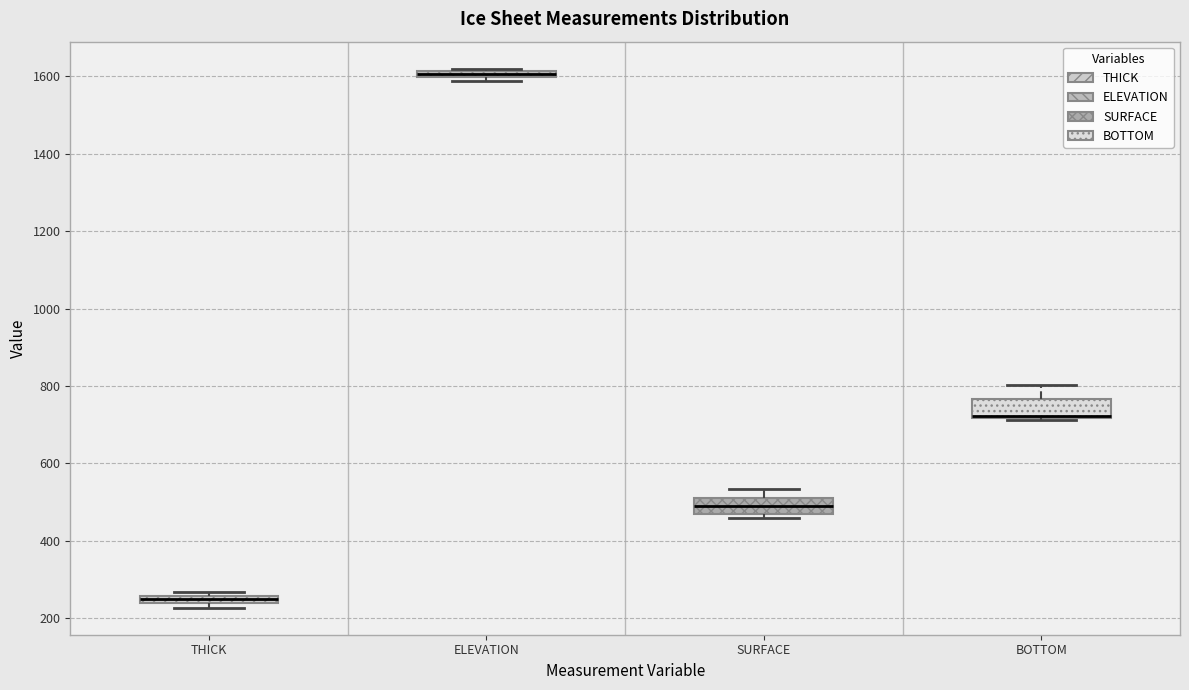

Where is the lower edge of the box for SURFACE on the y-axis? The values are not printed on the chart, so give them approximately, as read against the axis.

460